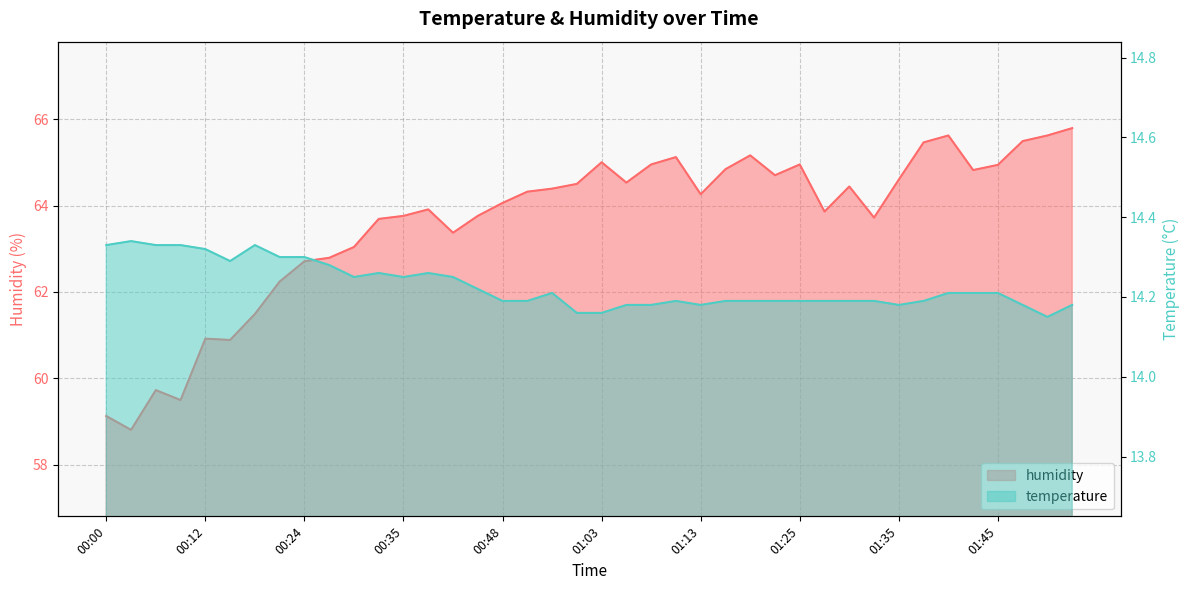

What is the maximum value for temperature?

14.3